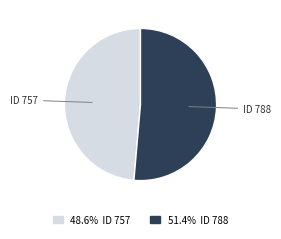

How many slices are in this pie chart?

2